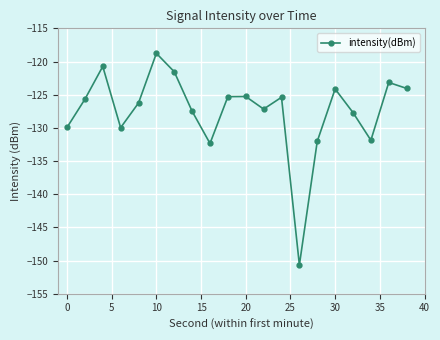

What is the difference between the maximum and minimum values?

31.9